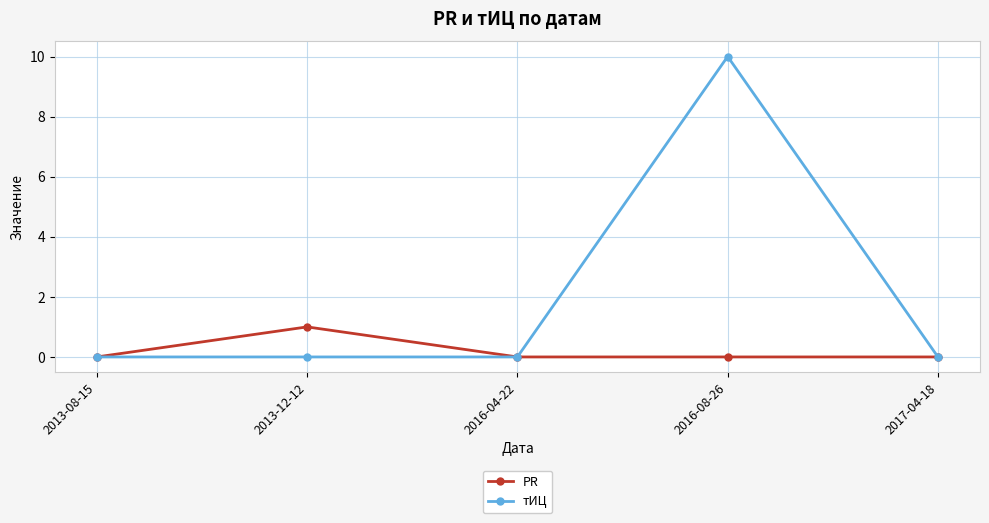

Does the chart display data point markers on the line(s)?

Yes